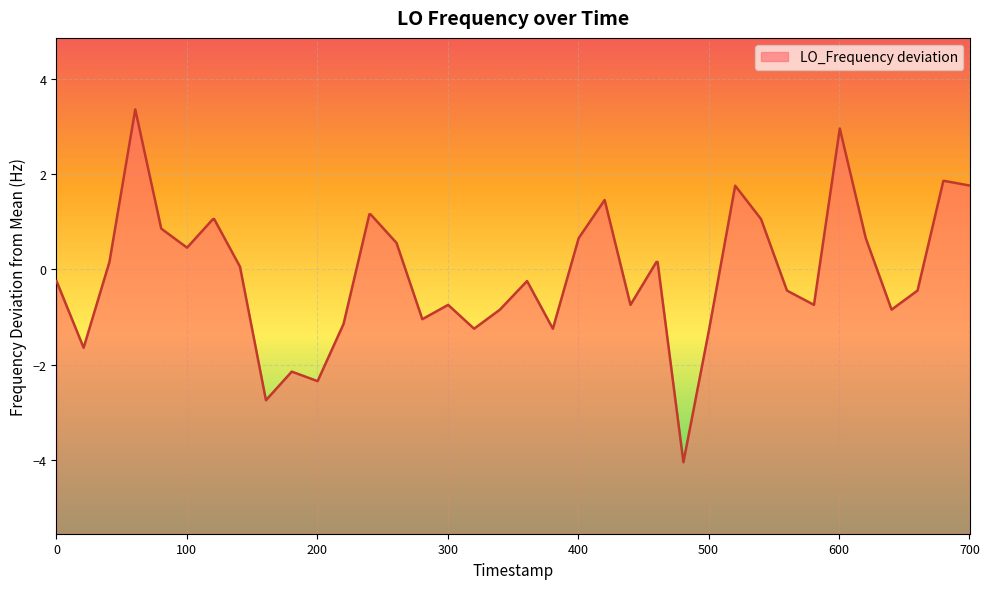

Does the chart display data point markers on the line(s)?

No